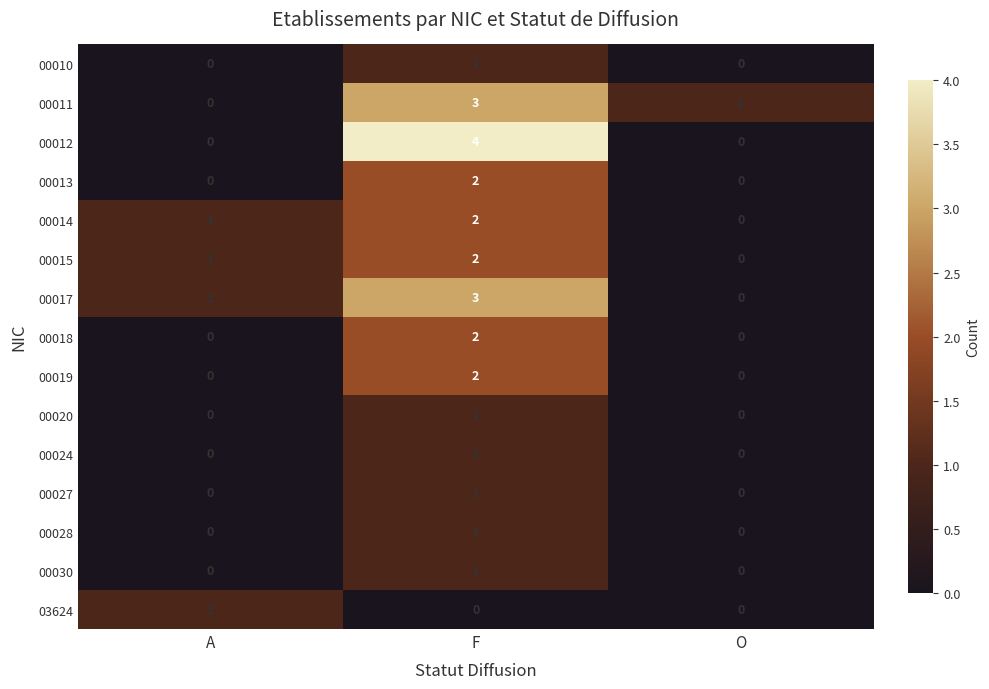

List the labels in order of 00015 value, smallest first.

O, A, F